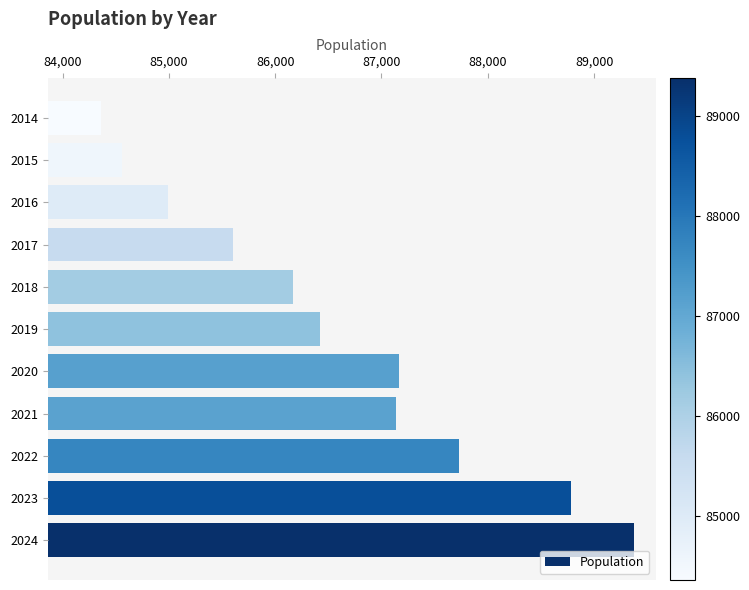

Reading top to bottom, what are all the values shown in this chart?

2014=84360	2015=84558	2016=84989	2017=85605	2018=86172	2019=86422	2020=87165	2021=87134	2022=87728	2023=88784	2024=89378